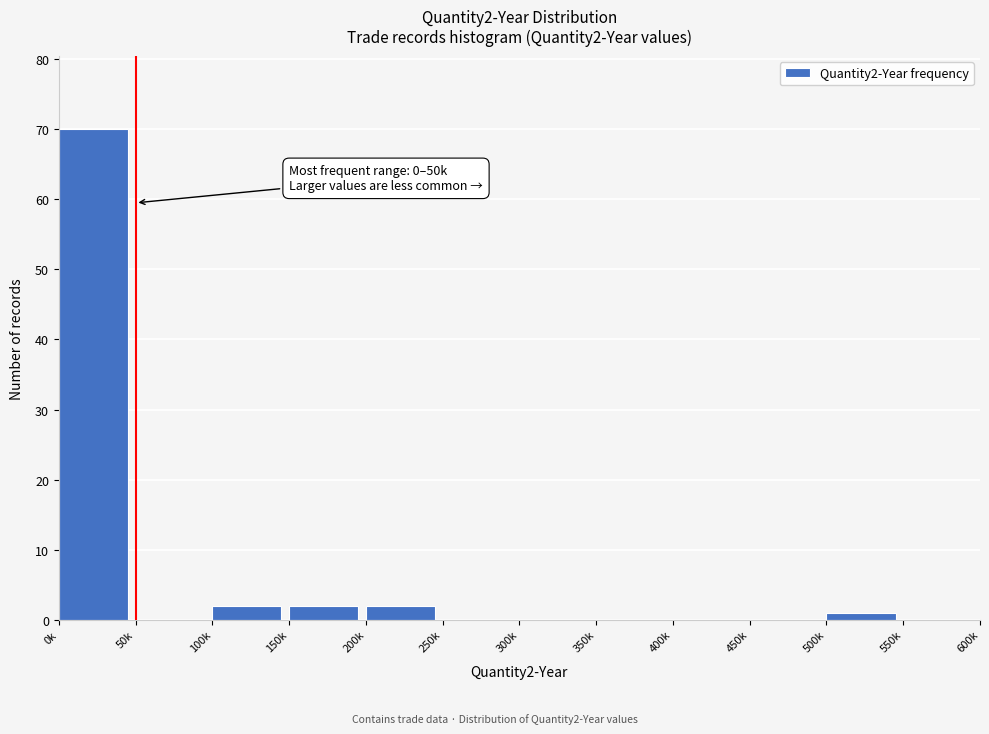

Reading left to right, what are all the values shown in this chart?

0k=70	50k=0	100k=2	150k=2	200k=2	250k=0	300k=0	350k=0	400k=0	450k=0	500k=1	550k=0